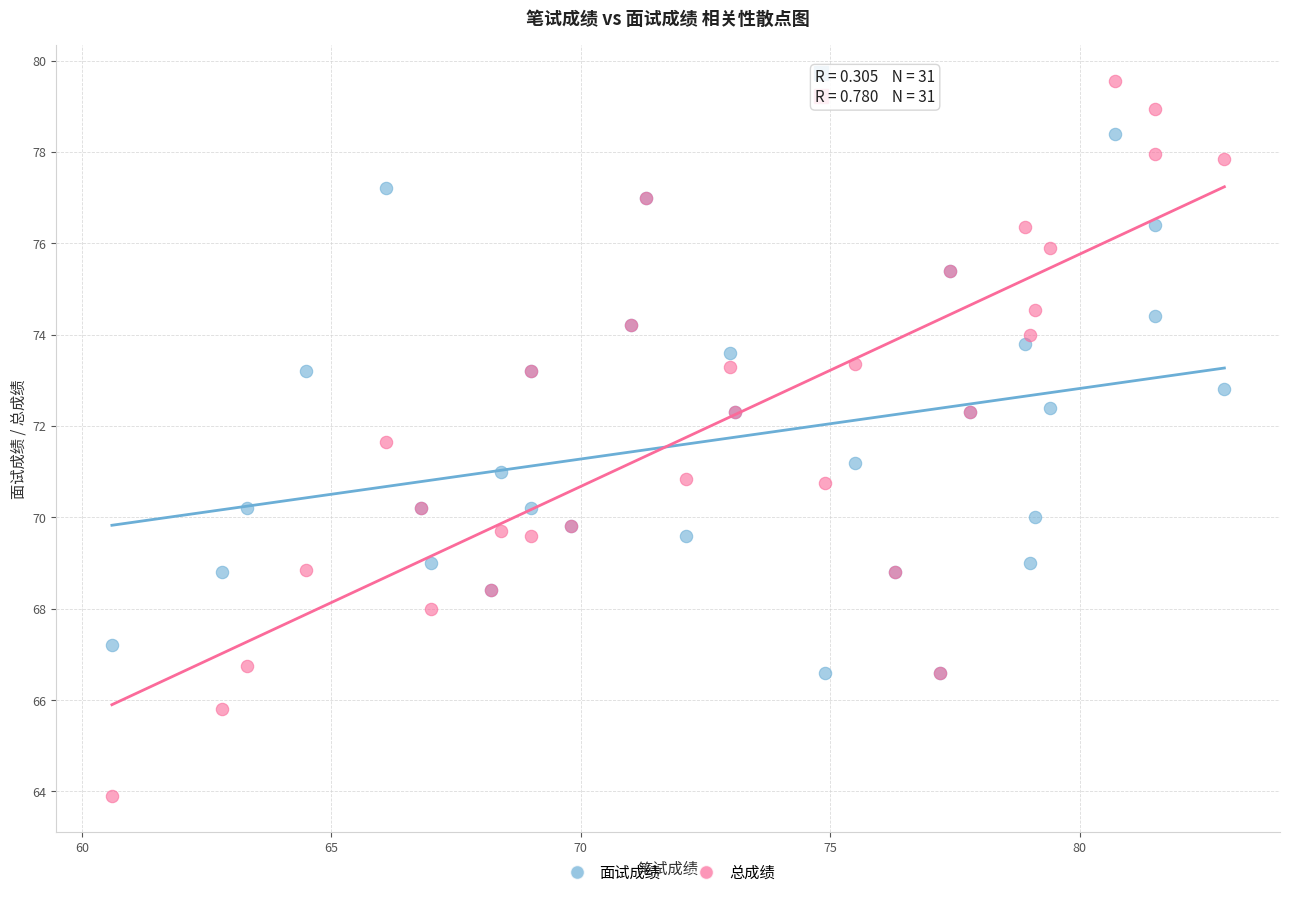

What are all the series names shown in the legend?

面试成绩, 总成绩